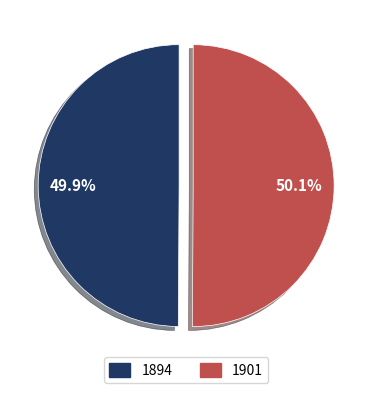

Is the sum of 1901 and 1894 greater than half?

Yes